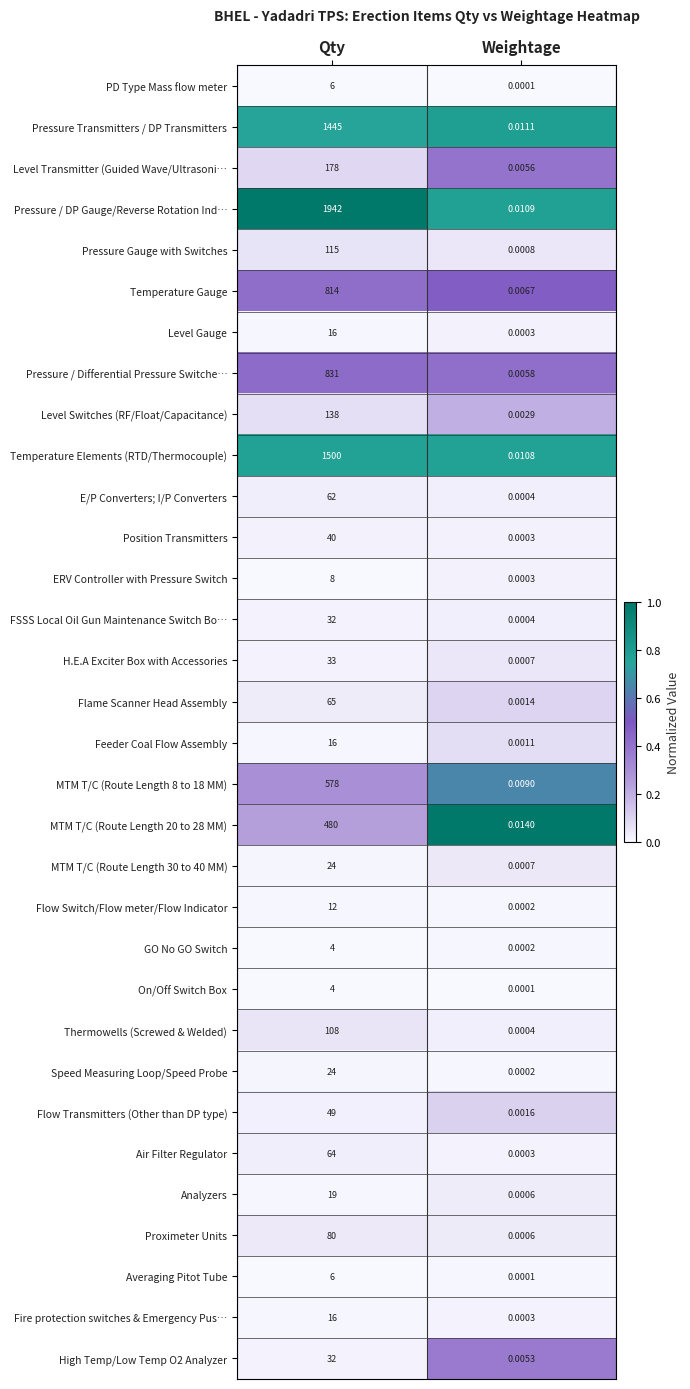

Which series has the widest spread of values?

Pressure / DP Gauge/Reverse Rotation Ind…